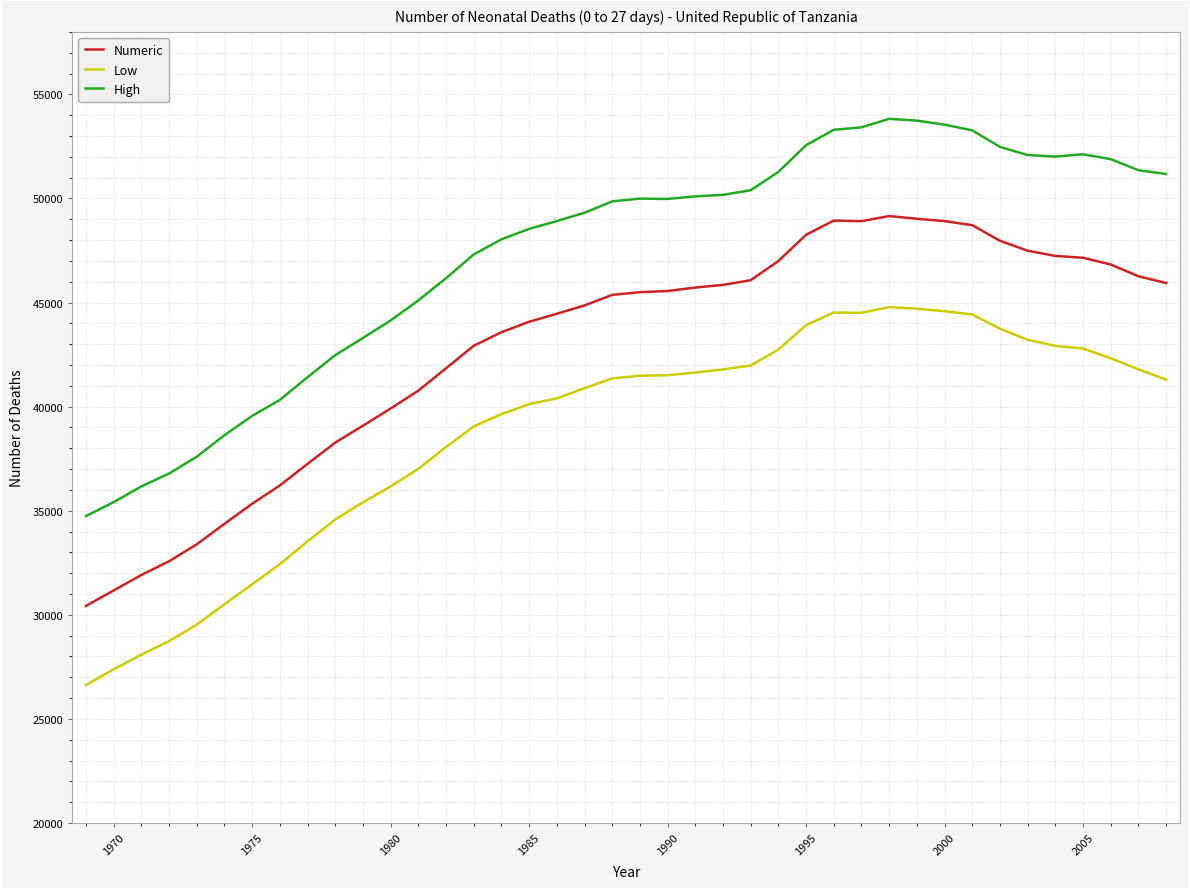

What is the difference between the maximum and minimum values in the Numeric series?

18722